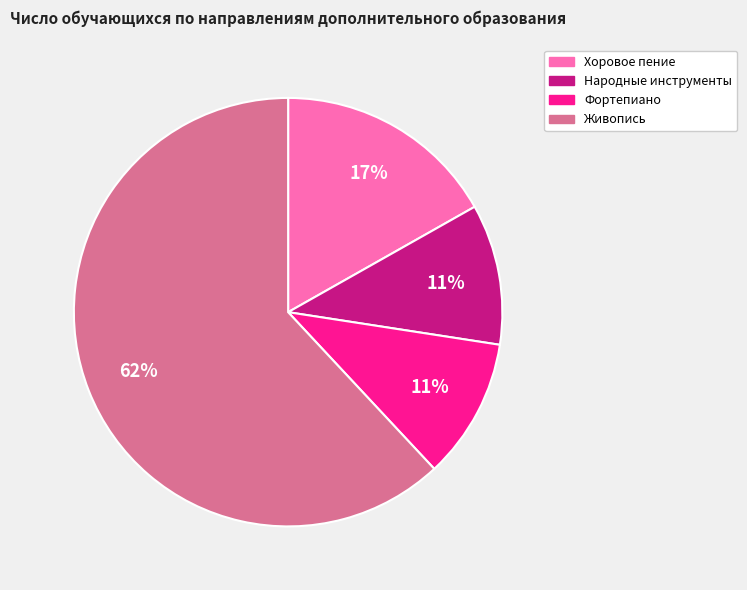

To the nearest percent, what is the average slice percentage?

25%